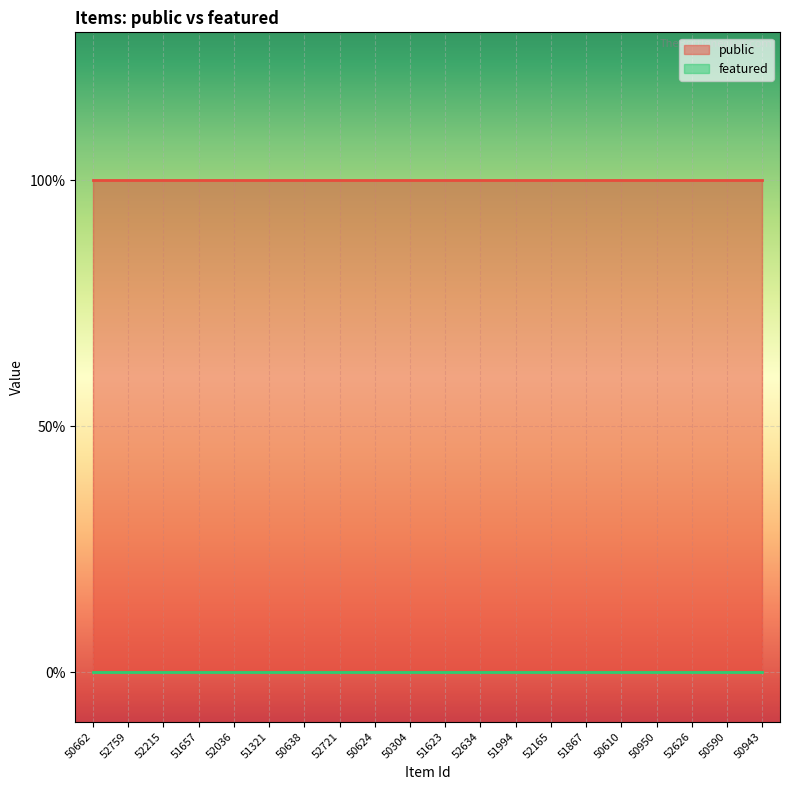

True or false: public and featured intersect in this chart.

False